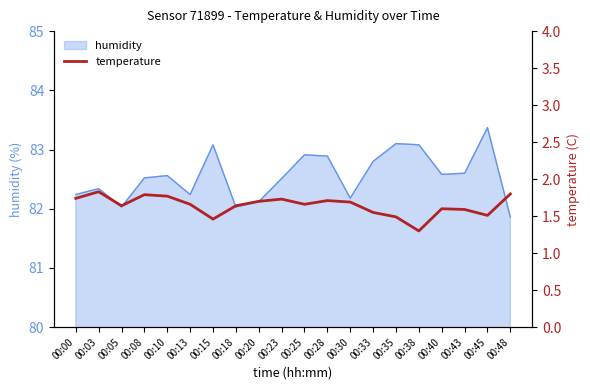

The value of humidity at 00:03 is 82.3. True or false?

True